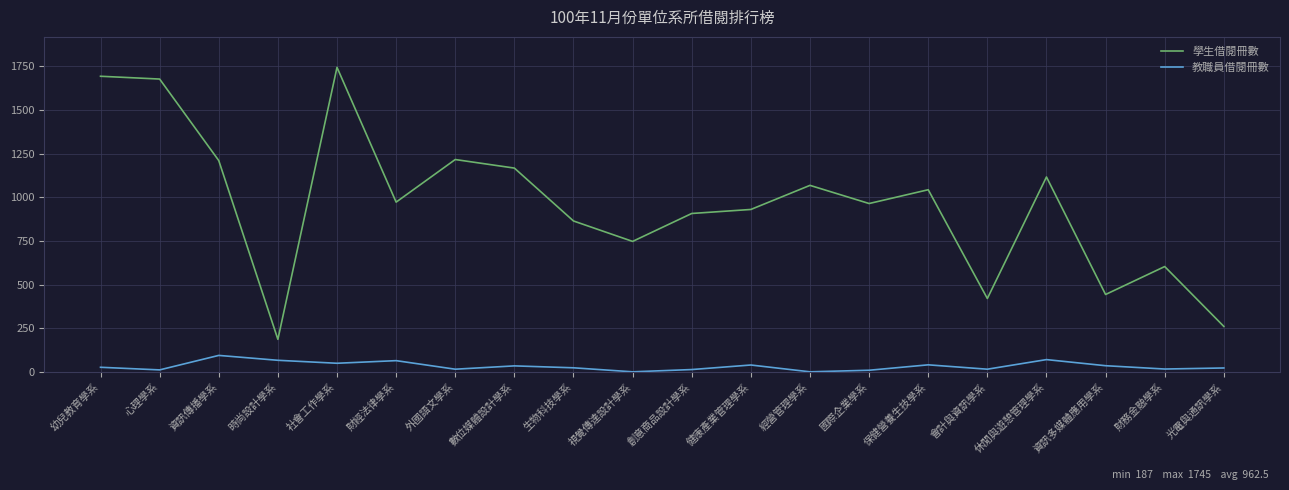

The 學生借閱冊數 series shows 2142 at 資訊傳播學系. True or false?

False